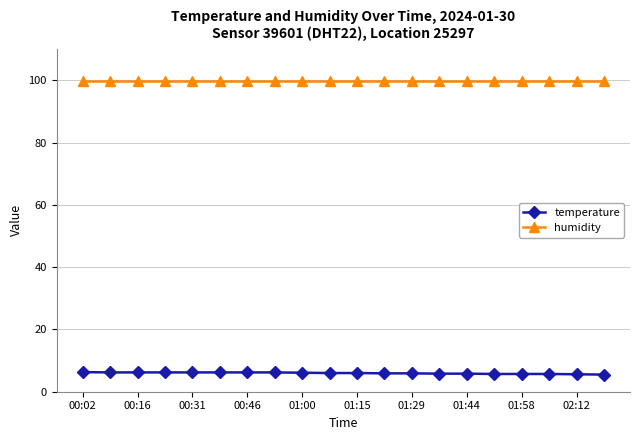

How many lines are shown in the chart?

2